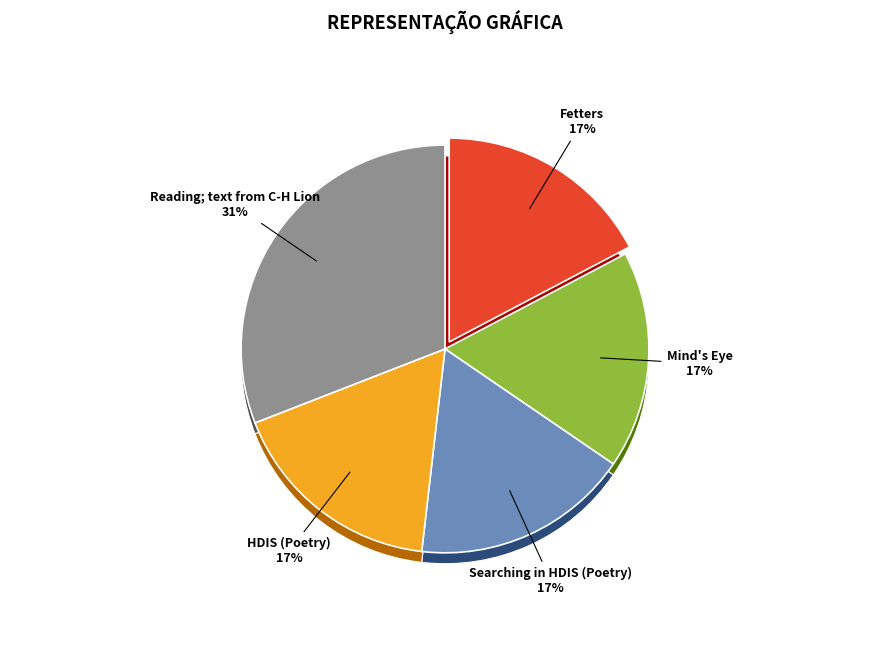

To the nearest percent, what is the average slice percentage?

20%